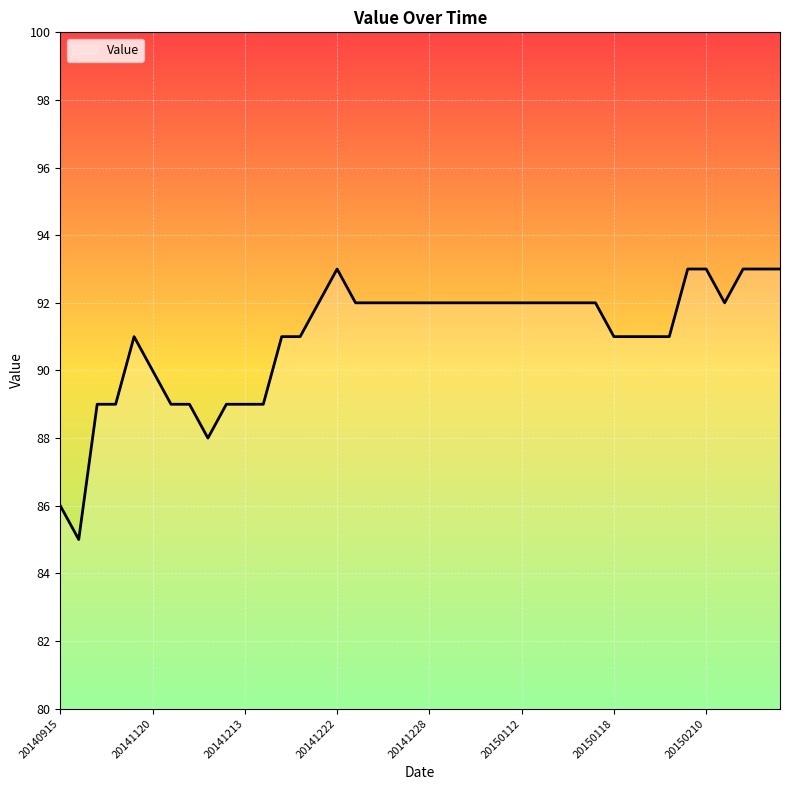

What is the average value?

91